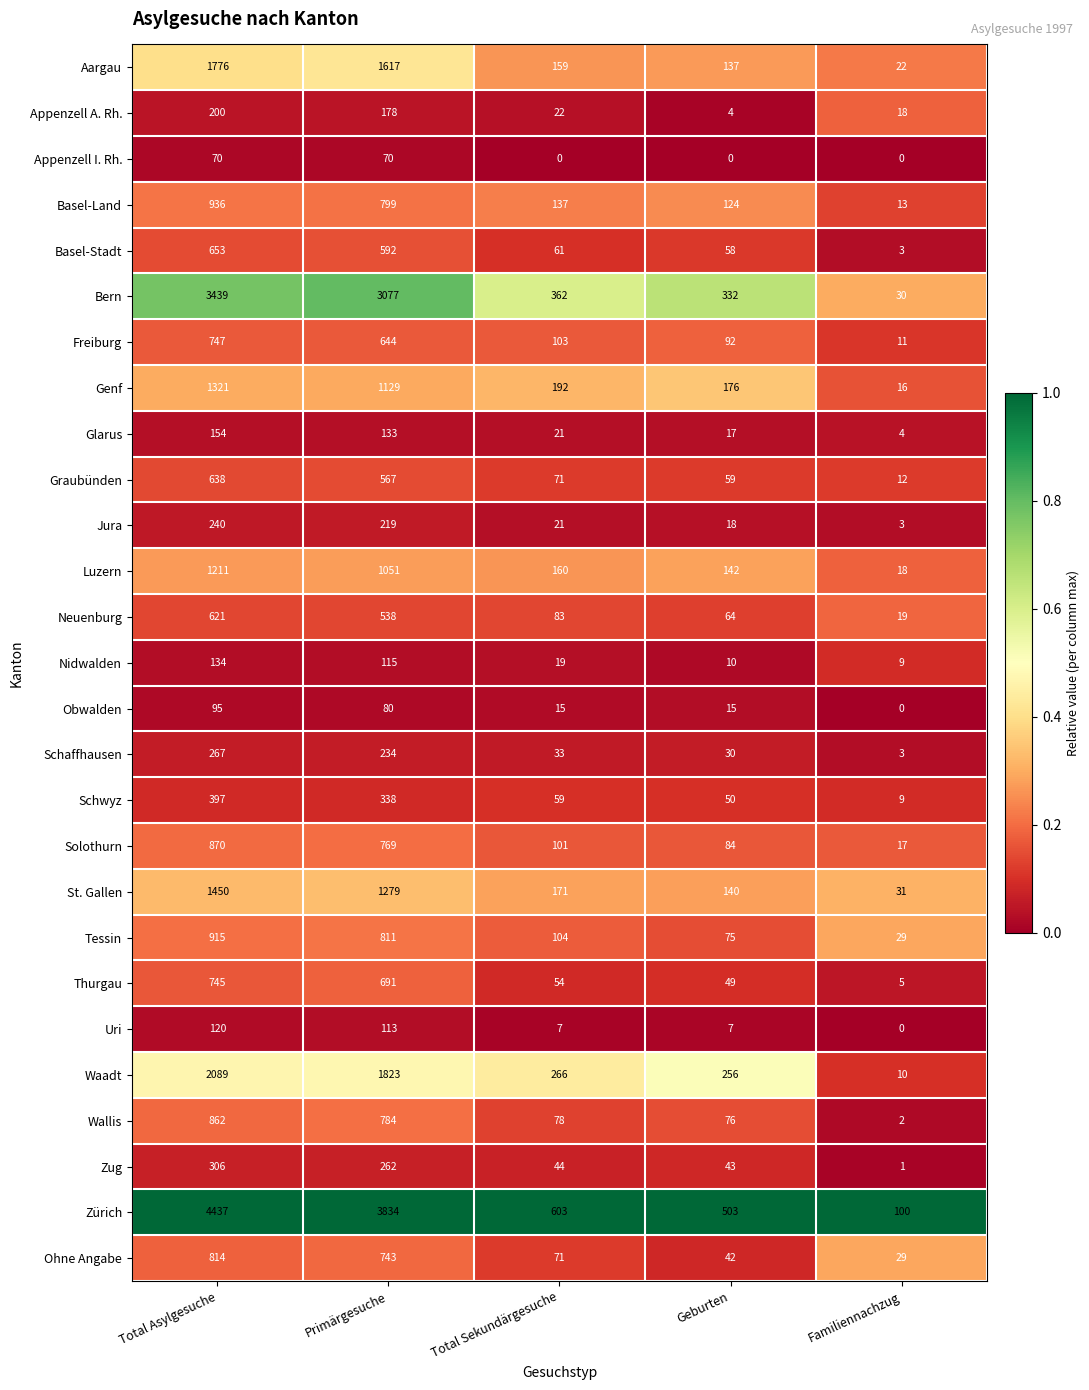

The Glarus series shows 191 at Primärgesuche. True or false?

False